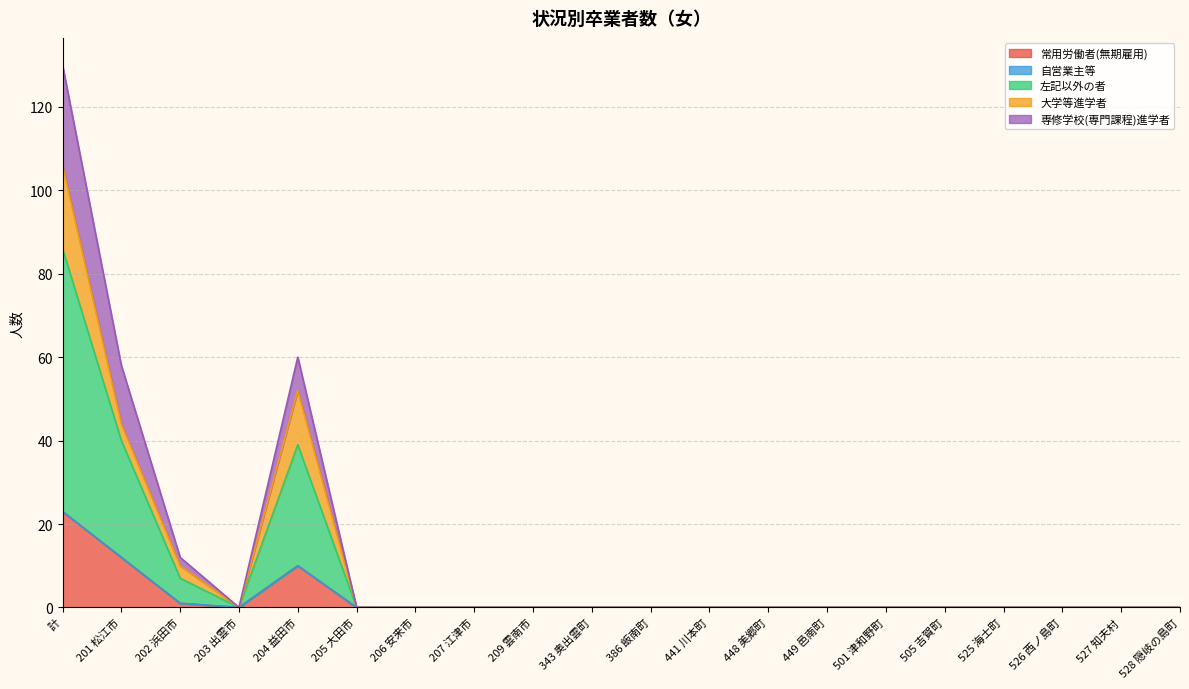

How many values in 常用労働者(無期雇用) are above zero?

4